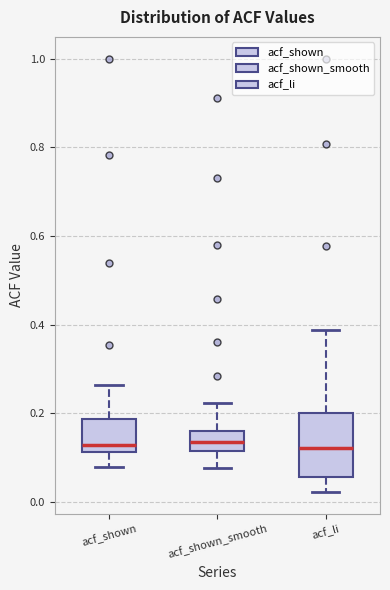

Reading left to right, transcribe this box plot: for each box, give where its median line is, the range the box spans, and where its two whiskers end, as read against the y-axis. The values are not printed on the chart, so give them approximately, as read against the axis.

acf_shown: median 0.12 (just above the box's lower edge), box 0.12 to 0.18, whiskers 0.08 to 0.26
acf_shown_smooth: median 0.14, box 0.12 to 0.16, whiskers 0.08 to 0.22
acf_li: median 0.12, box 0.06 to 0.20, whiskers 0.02 to 0.38